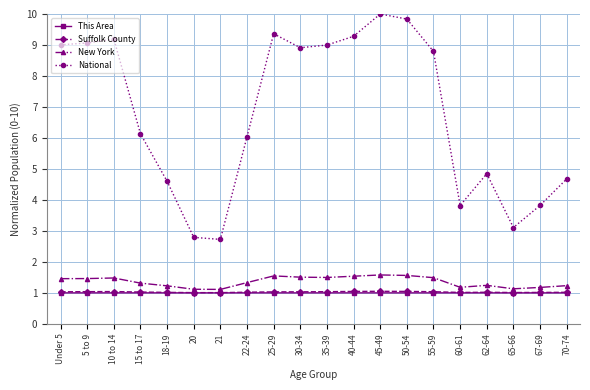

How many categories are shown in the chart?

20